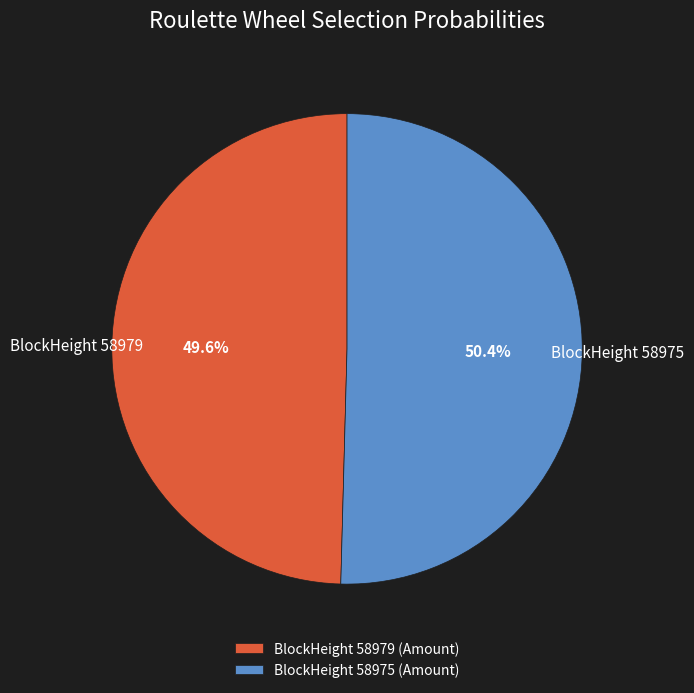

How many slices are in this pie chart?

2